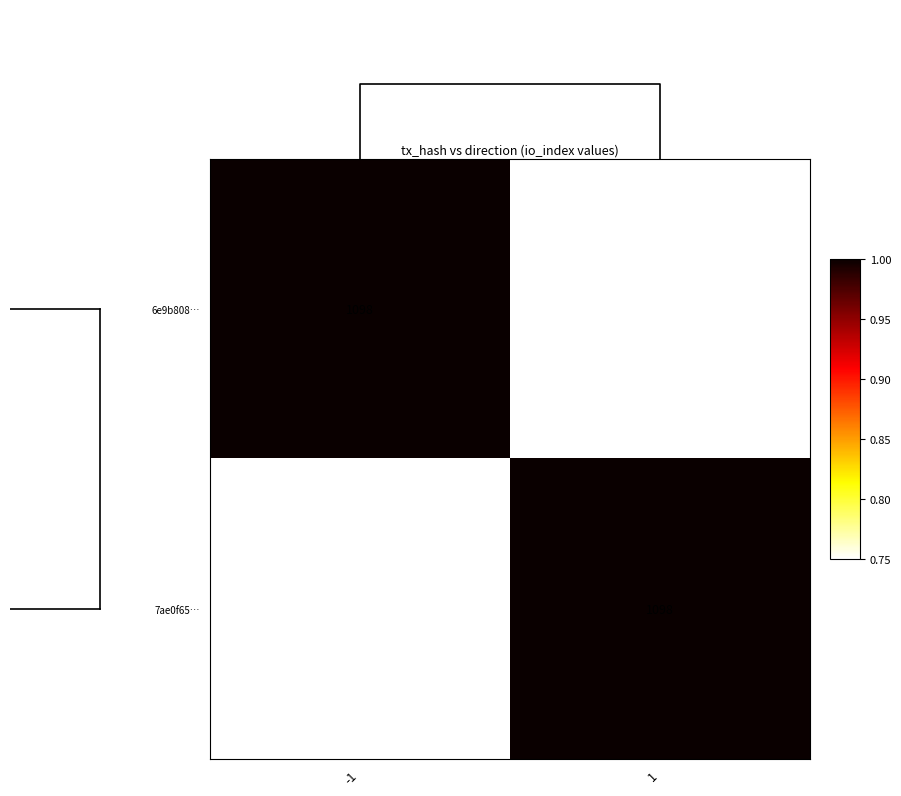

What is the minimum value for 7ae0f65…?

20